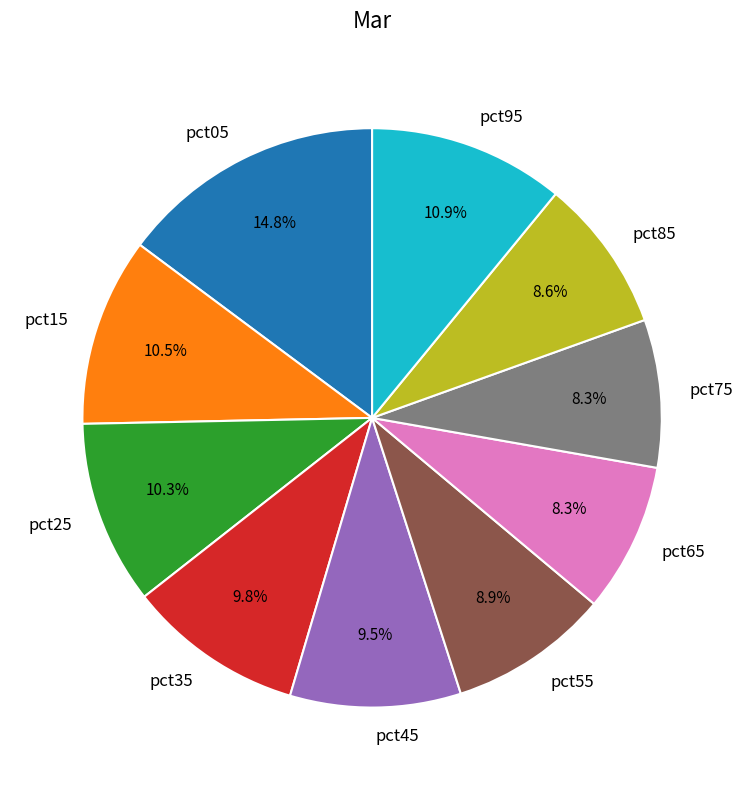

Is pct35 the majority of the pie?

No